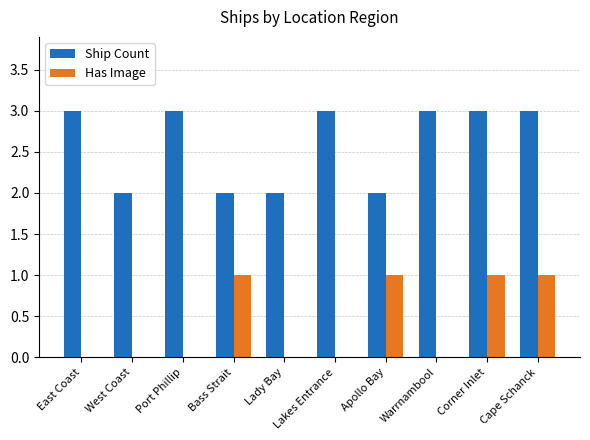

What is the sum of all Has Image values?

4